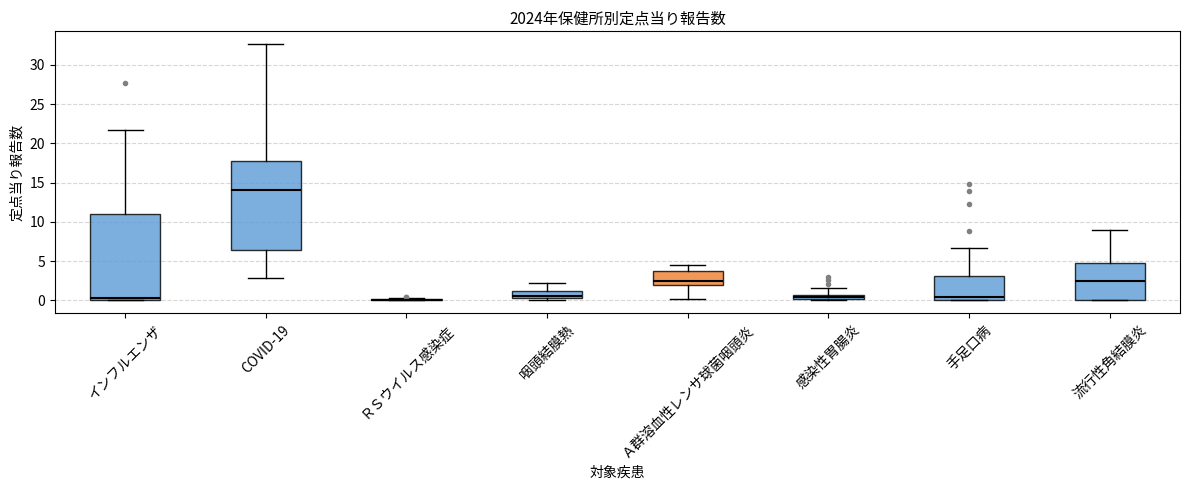

Where is the upper edge of the box for 流行性角結膜炎 on the y-axis? The values are not printed on the chart, so give them approximately, as read against the axis.

5.0